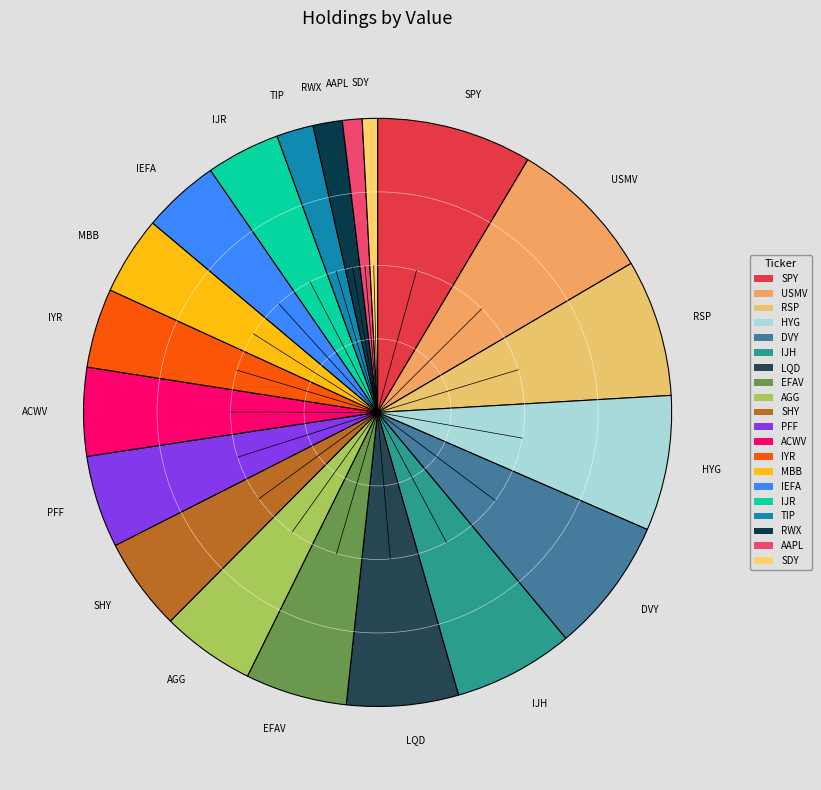

Which slice is the largest?

SPY